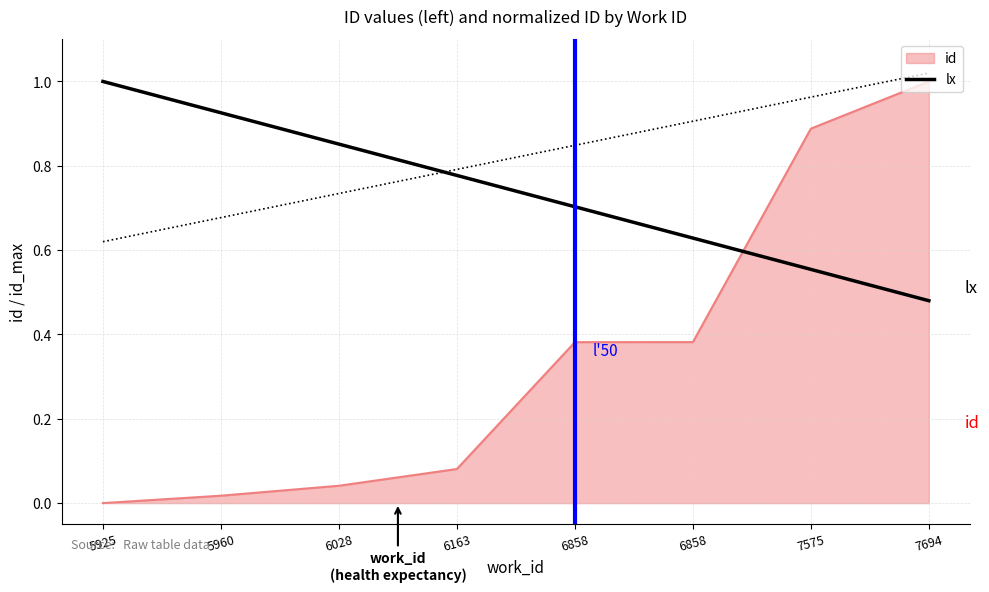

Reading left to right, extract all data points from this chart.

1.0	0.9	0.9	0.8	0.7	0.6	0.6	0.5